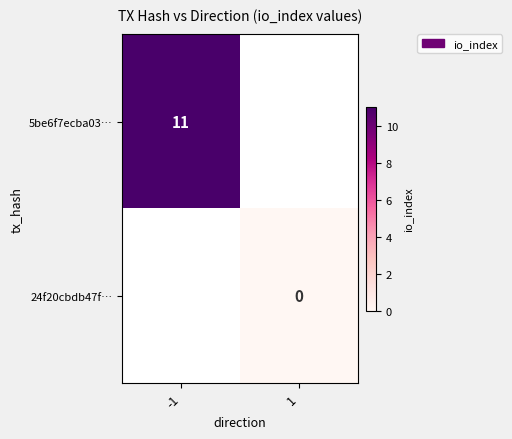

True or false: 5be6f7ecba03… has a value of 11 at -1.

True